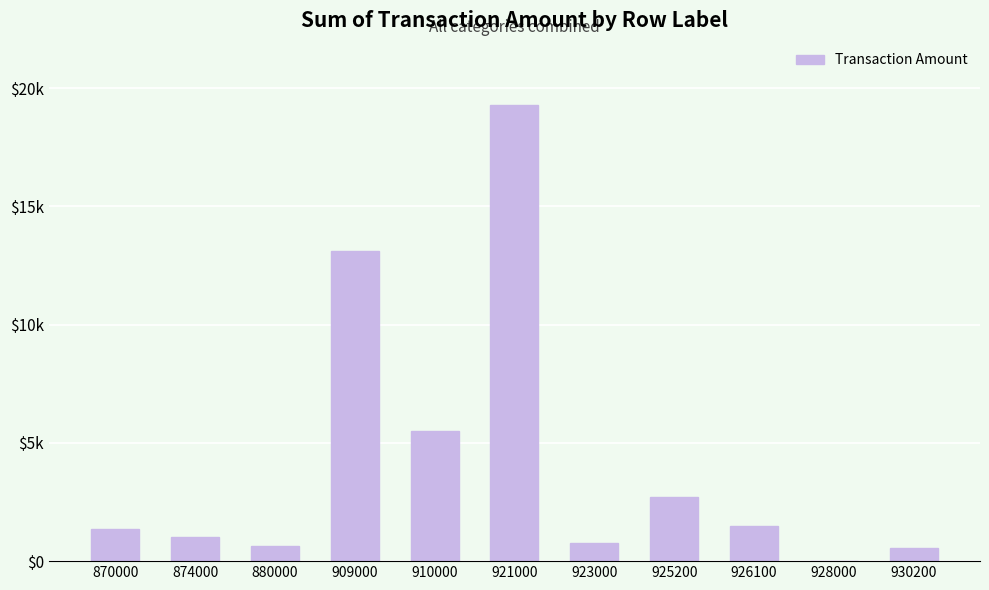

Reading right to left, list all the values displayed in this chart.

930200=536.8	928000=4.9	926100=1485.5	925200=2702.2	923000=774.7	921000=19290.8	910000=5510.0	909000=13120.0	880000=631.6	874000=1011.1	870000=1364.9